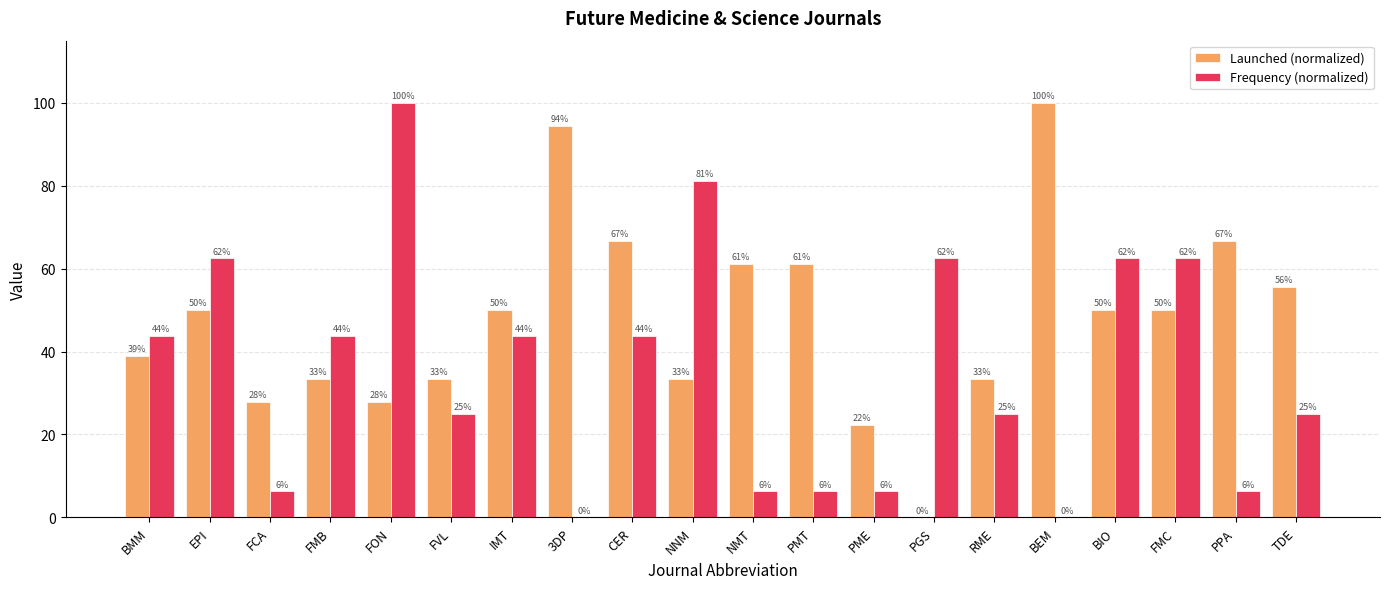

Reading right to left, extract all data points from this chart.

Launched (normalized): 55.6	66.7	50.0	50.0	100.0	33.3	0.0	22.2	61.1	61.1	33.3	66.7	94.4	50.0	33.3	27.8	33.3	27.8	50.0	38.9
Frequency (normalized): 25.0	6.2	62.5	62.5	0.0	25.0	62.5	6.2	6.2	6.2	81.2	43.8	0.0	43.8	25.0	100.0	43.8	6.2	62.5	43.8